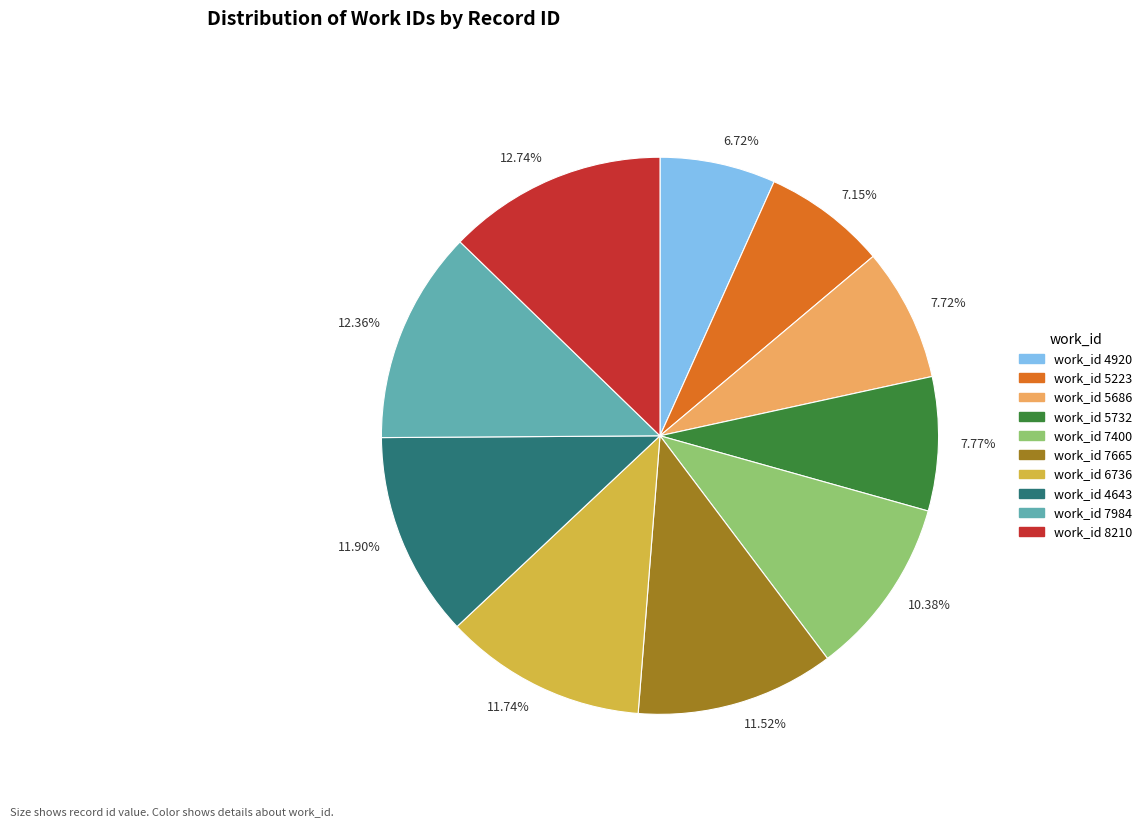

Is the sum of 7.72% and 11.74% greater than half?

No